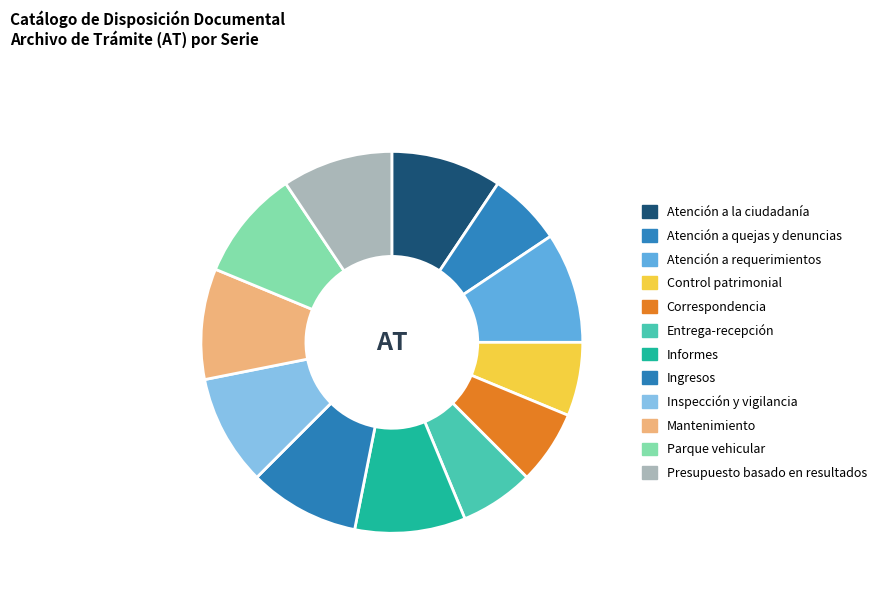

Rank the categories by value from lowest to highest.

Atención a quejas y denuncias, Control patrimonial, Correspondencia, Entrega-recepción, Atención a la ciudadanía, Atención a requerimientos, Informes, Ingresos, Inspección y vigilancia, Mantenimiento, Parque vehicular, Presupuesto basado en resultados